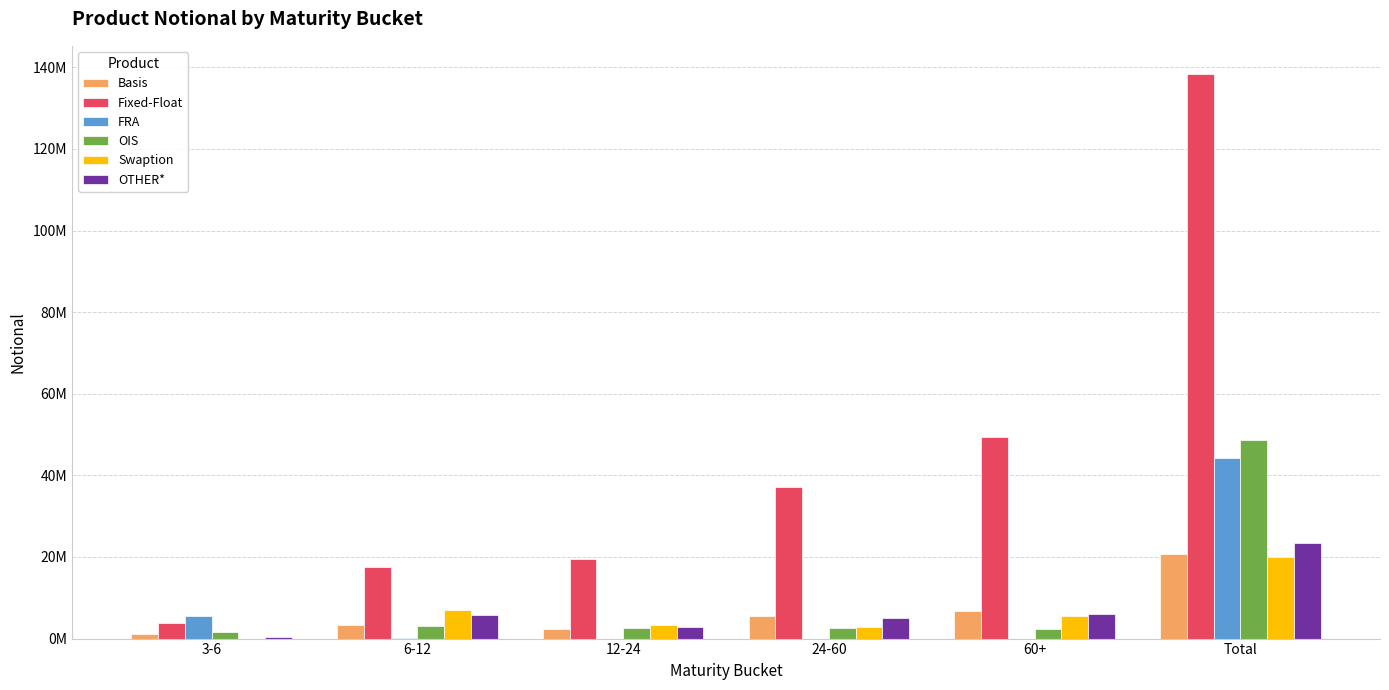

Are the bars horizontal?

No